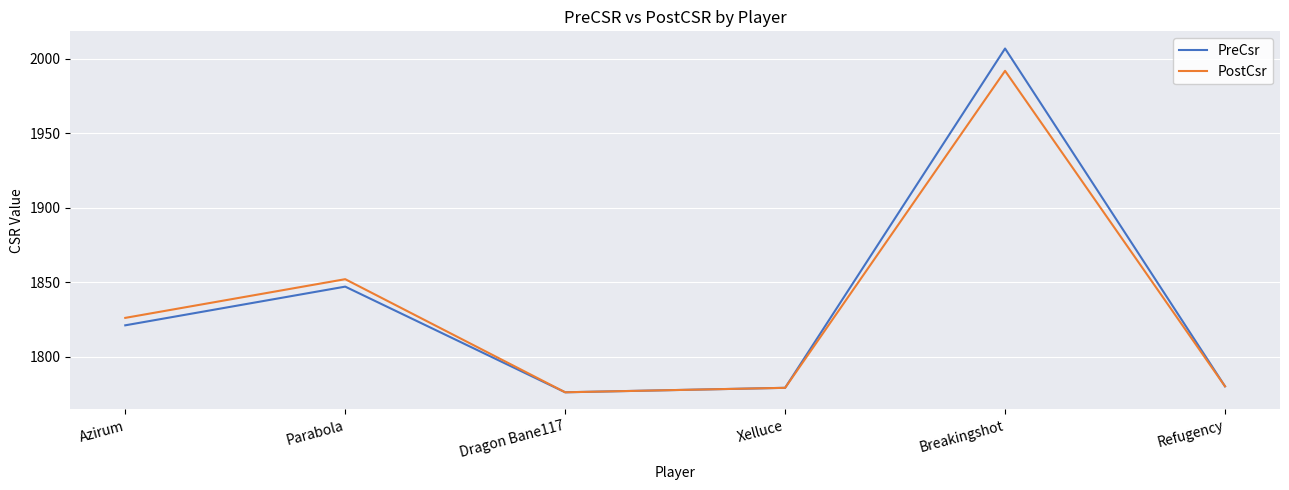

At which category is the sum across all series the highest?

Breakingshot